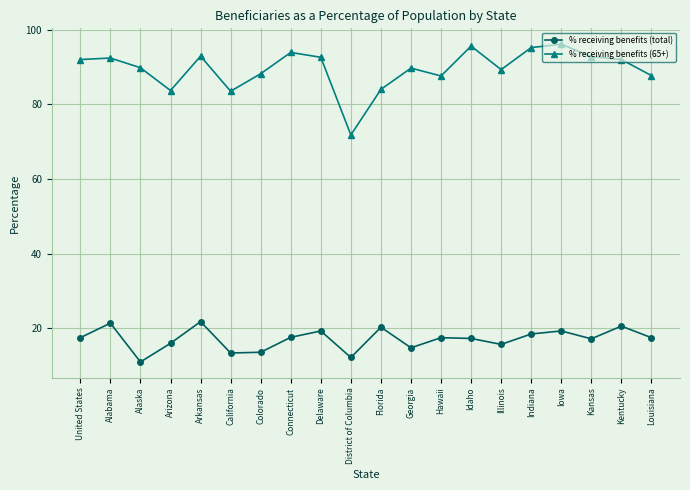

The value of % receiving benefits (65+) at Arizona is 83.7. True or false?

True